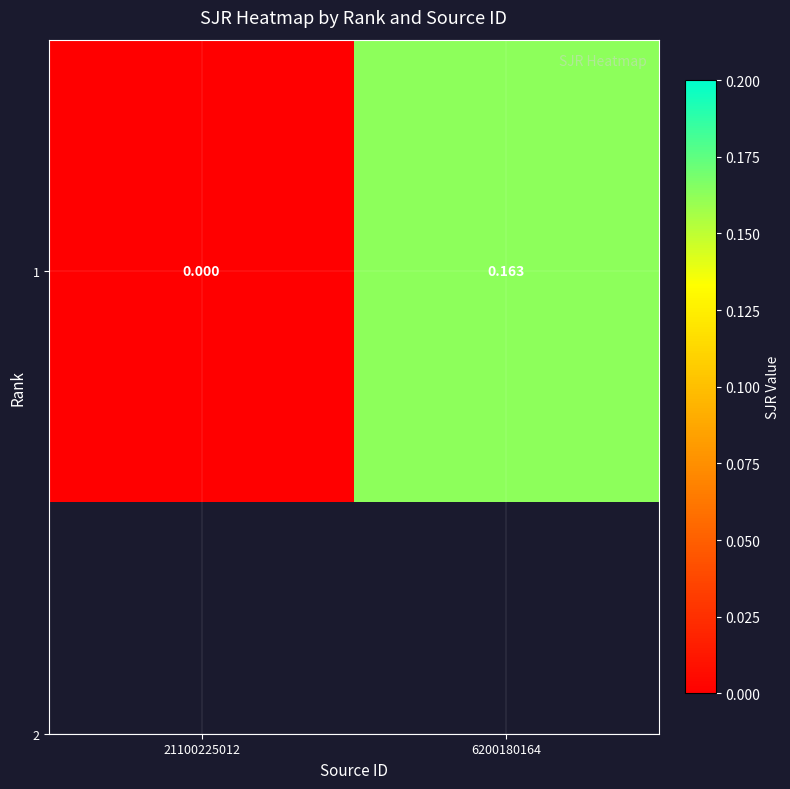

Reading left to right, transcribe all the data shown in this chart.

21100225012=0.0	6200180164=0.2